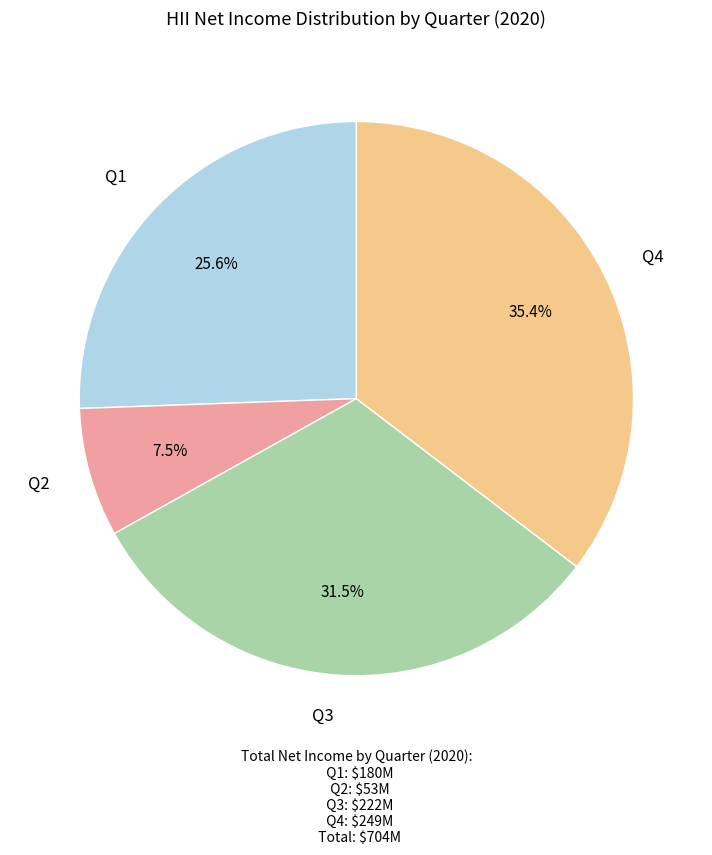

Rank the categories by value from lowest to highest.

Q2, Q1, Q3, Q4